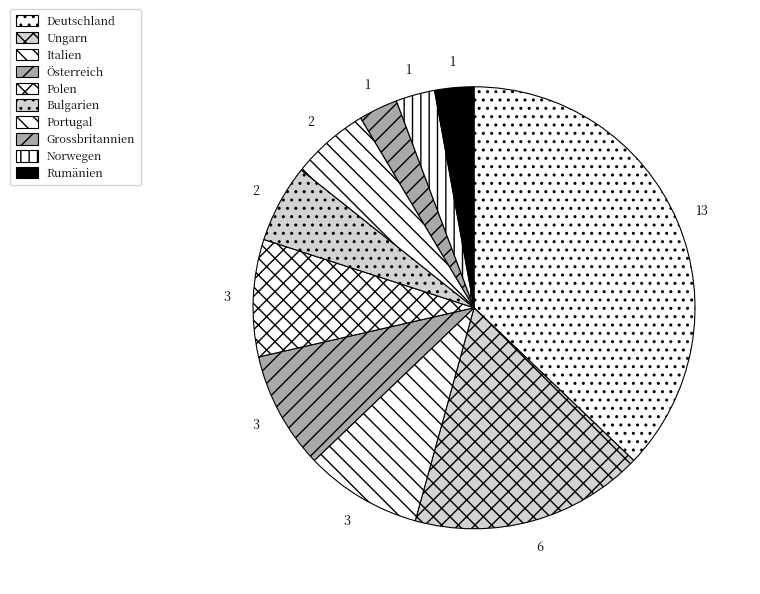

To the nearest percent, what portion does Portugal represent?

6%